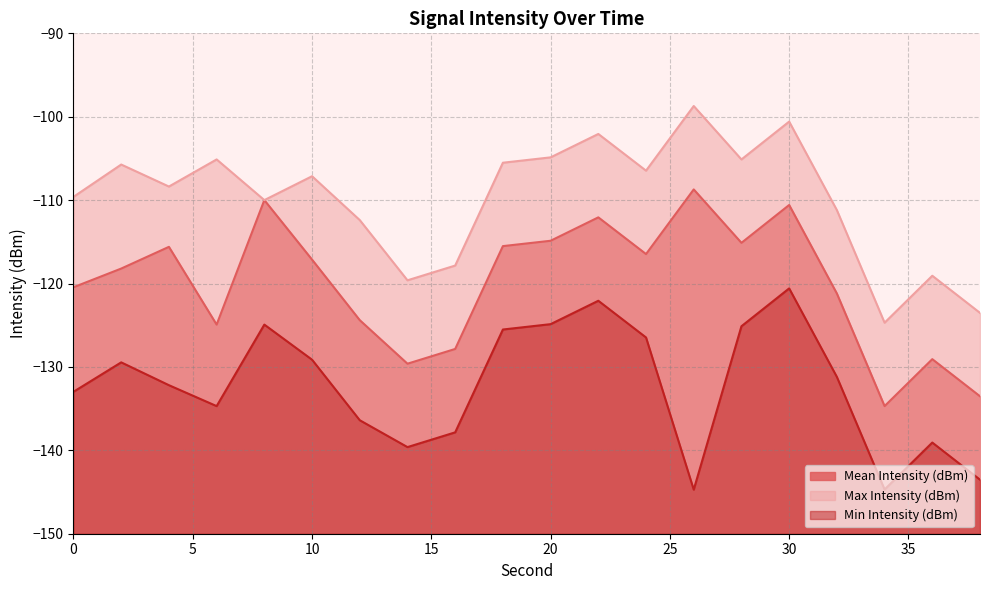

True or false: Max Intensity (dBm) and Min Intensity (dBm) intersect in this chart.

False